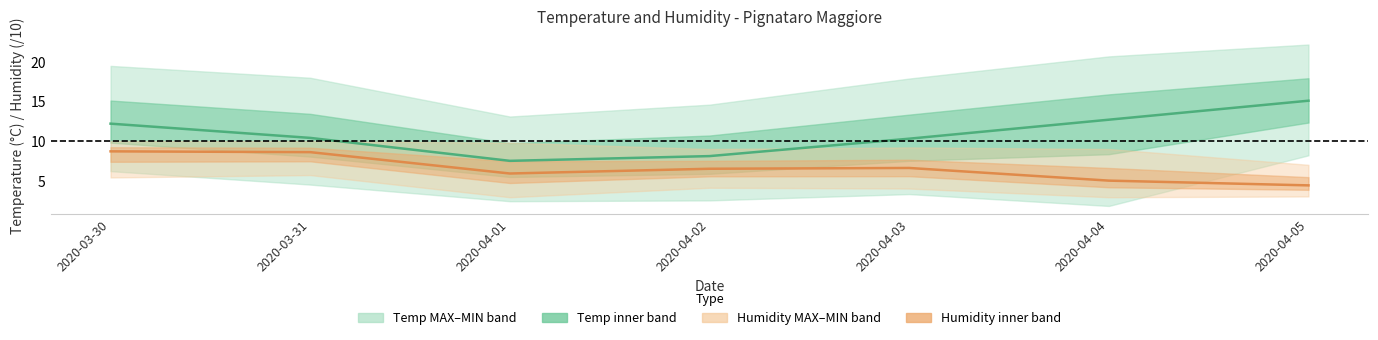

At which category does Humidity MED (/10) reach its first local peak?

2020-04-03